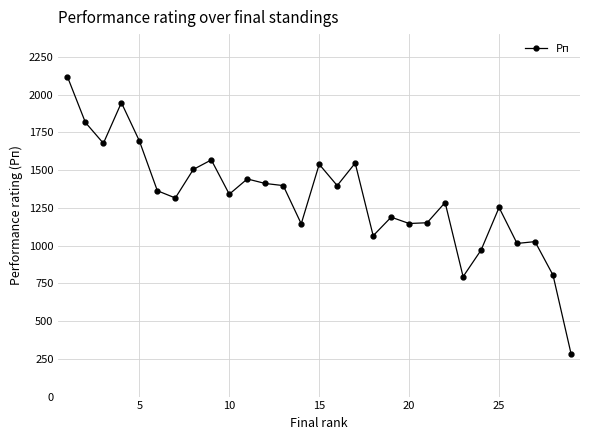

How many categories are shown in the chart?

29